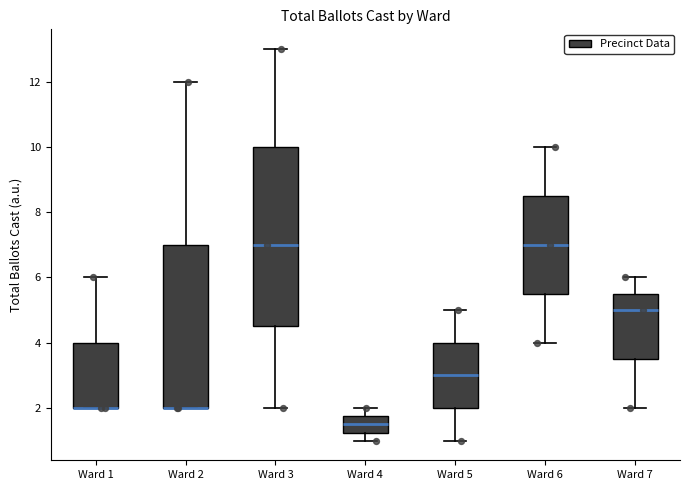

Reading left to right, transcribe this box plot: for each box, give where its median line is, the range the box spans, and where its two whiskers end, as read against the y-axis. The values are not printed on the chart, so give them approximately, as read against the axis.

Ward 1: median 2.0 (drawn on the box's lower edge), box 2.0 to 4.0, whiskers 2.0 to 6.0
Ward 2: median 2.0 (drawn on the box's lower edge), box 2.0 to 7.0, whiskers 2.0 to 12.0
Ward 3: median 7.0, box 4.6 to 10.0, whiskers 2.0 to 13.0
Ward 4: median 1.6, box 1.2 to 1.8, whiskers 1.0 to 2.0
Ward 5: median 3.0, box 2.0 to 4.0, whiskers 1.0 to 5.0
Ward 6: median 7.0, box 5.6 to 8.6, whiskers 4.0 to 10.0
Ward 7: median 5.0, box 3.6 to 5.6, whiskers 2.0 to 6.0